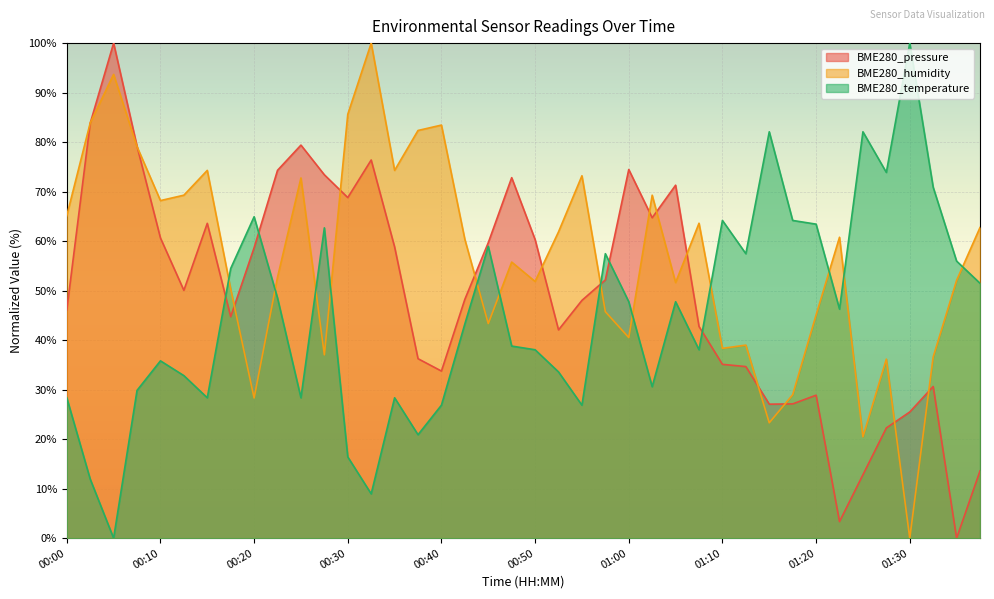

The BME280_humidity series shows 83.4 at 00:40. True or false?

True